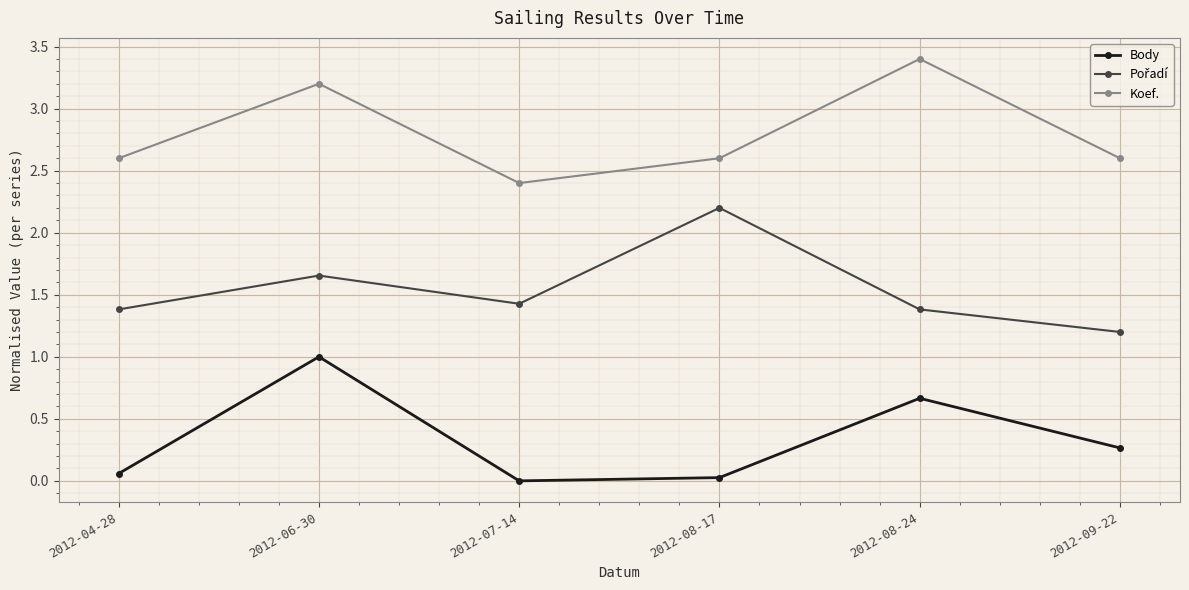

What is the average value of the Body series?

0.3